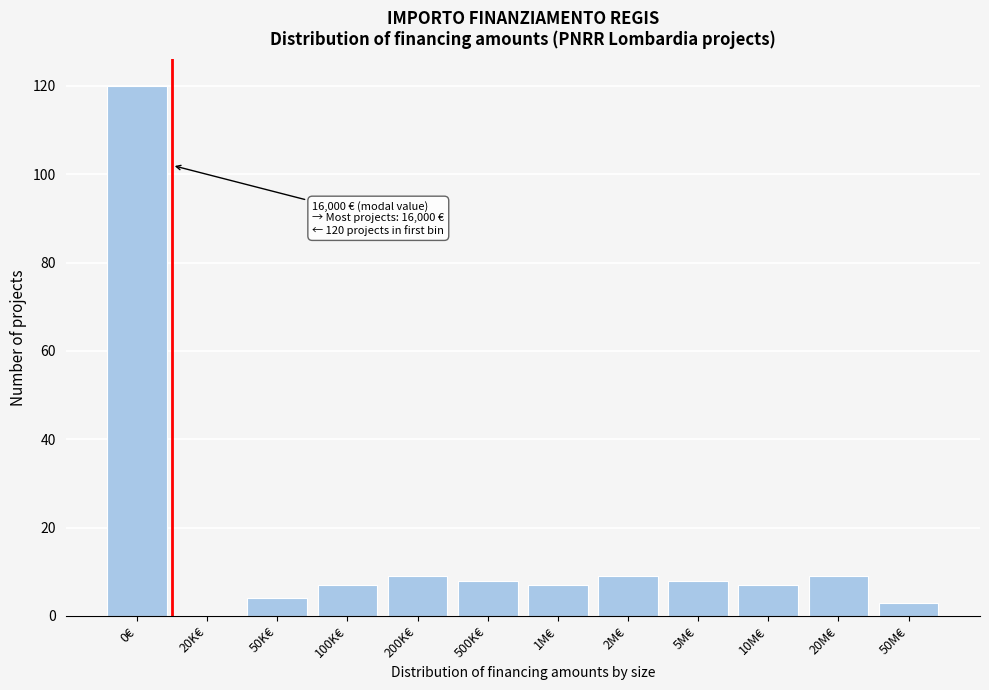

Reading left to right, what are all the values shown in this chart?

0€=120	20K€=0	50K€=4	100K€=7	200K€=9	500K€=8	1M€=7	2M€=9	5M€=8	10M€=7	20M€=9	50M€=3